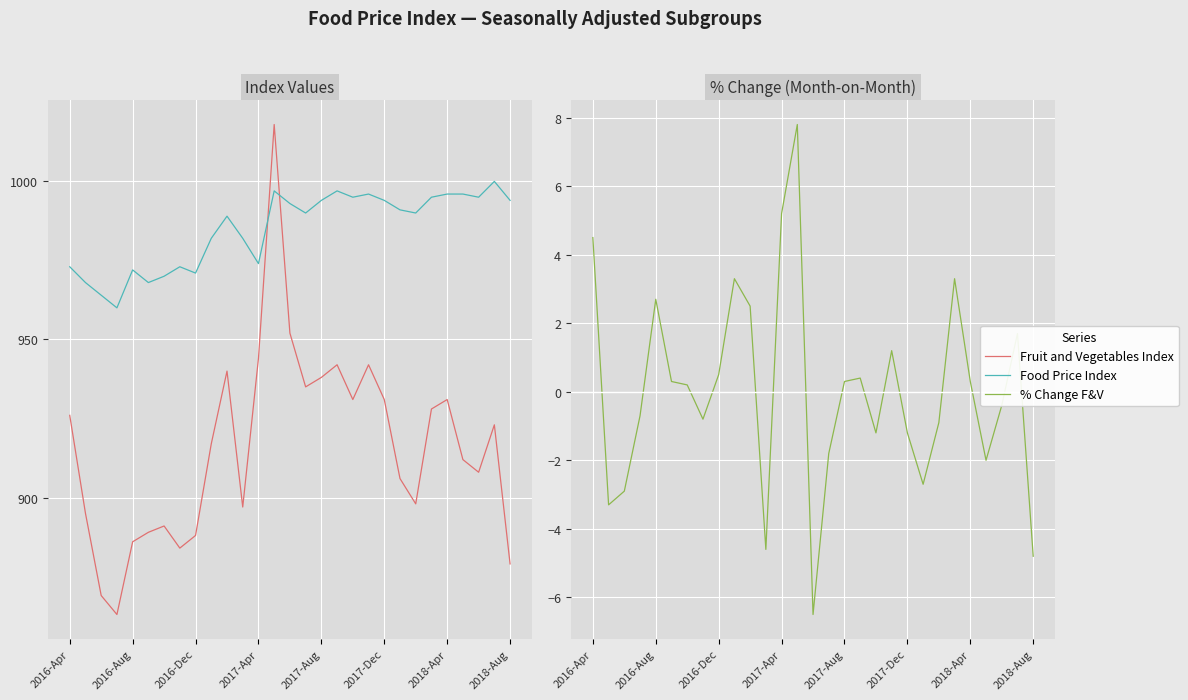

What is the sum of the % Change F&V values at 21 and 10?

-0.2